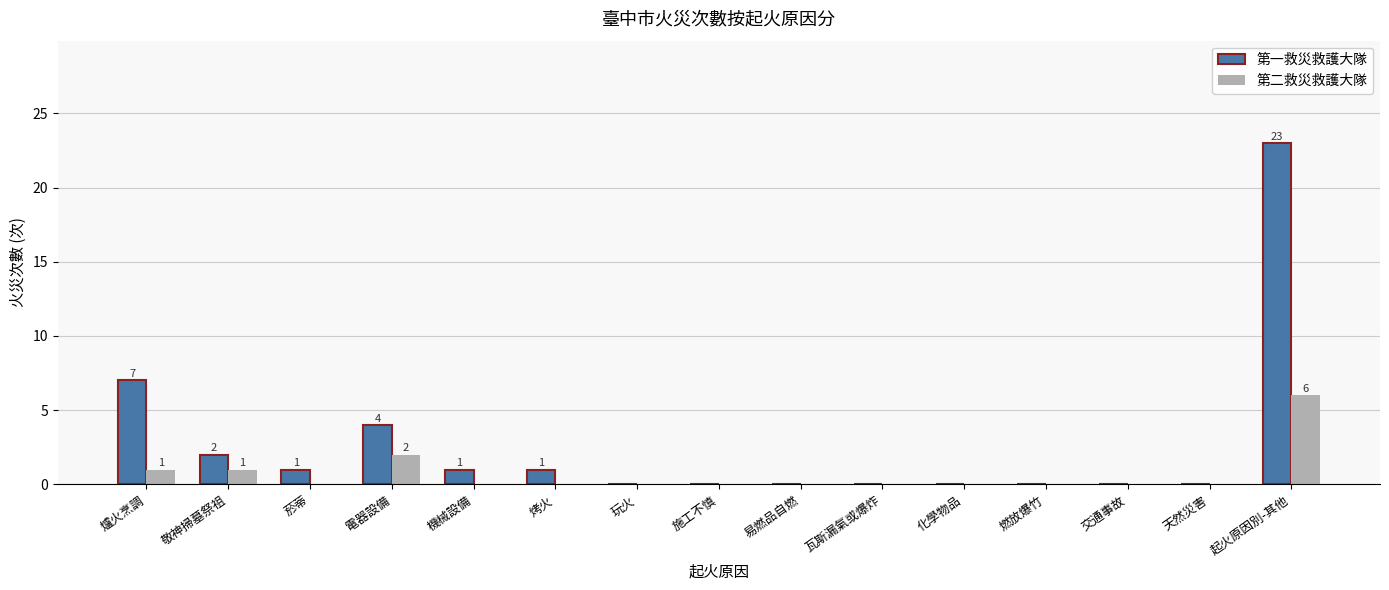

Reading right to left, list all the values displayed in this chart.

第一救災救護大隊: 23	0	0	0	0	0	0	0	0	1	1	4	1	2	7
第二救災救護大隊: 6	0	0	0	0	0	0	0	0	0	0	2	0	1	1